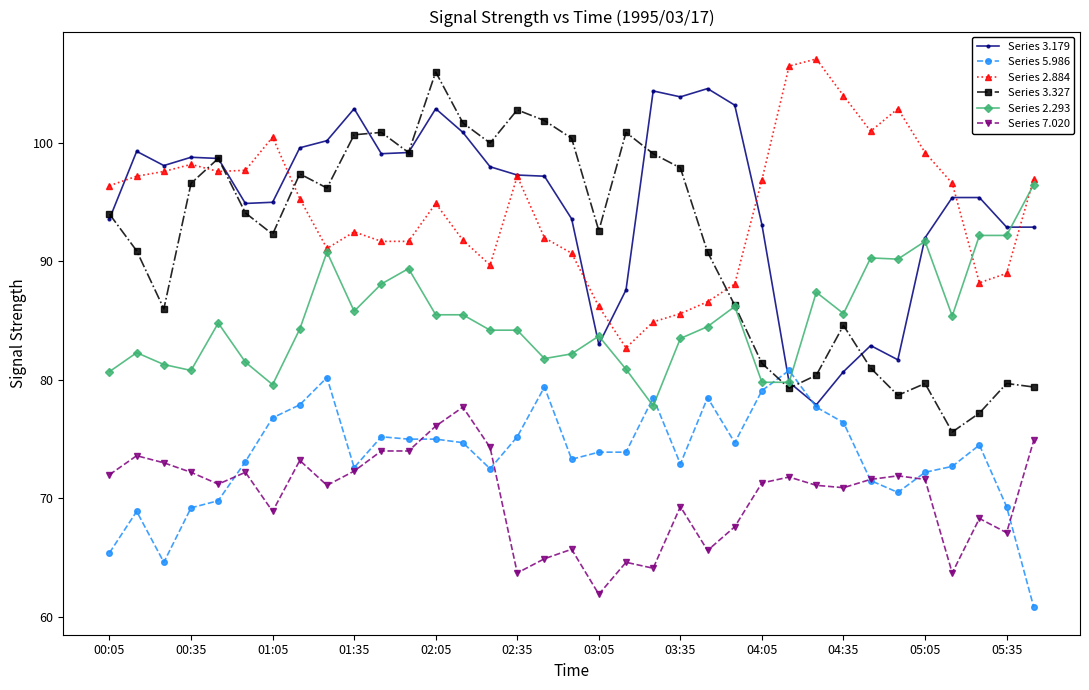

What is the value of the Series 2.884 point at the 25th from the left?

96.9